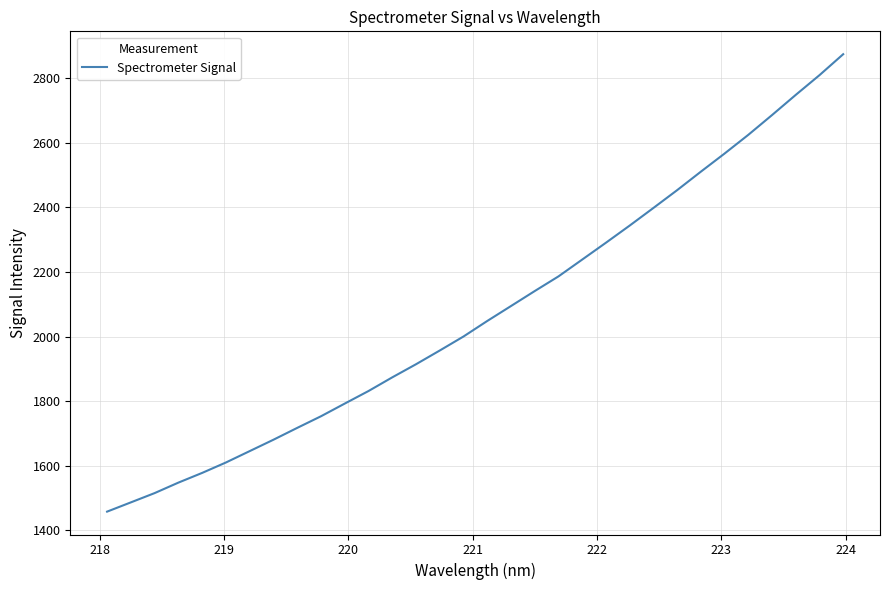

What is the difference between the maximum and minimum values?

1416.6